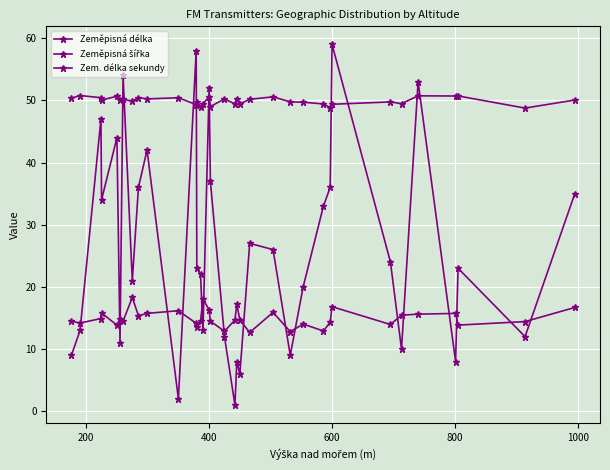

Count the number of data series in this chart.

3